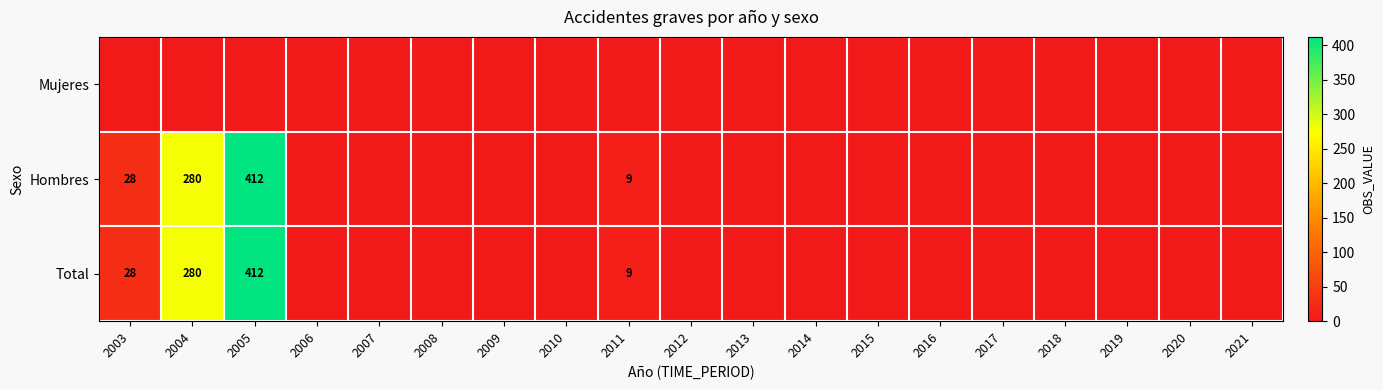

Which series has the largest range (max minus min)?

Hombres